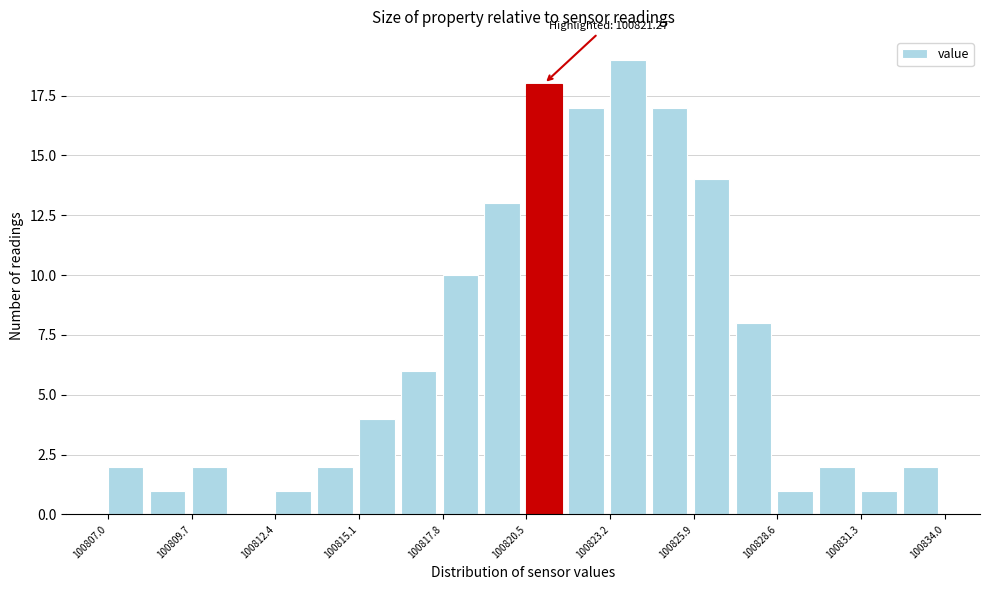

Read against the x-axis, roughly where is the centre of the tallest bar?

100824.0